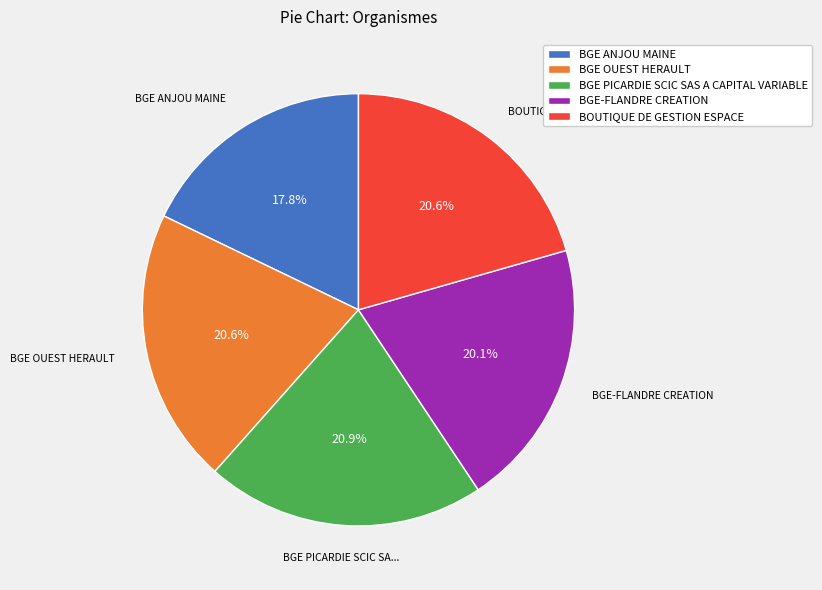

To the nearest percent, what percentage of the pie is BGE OUEST HERAULT?

21%